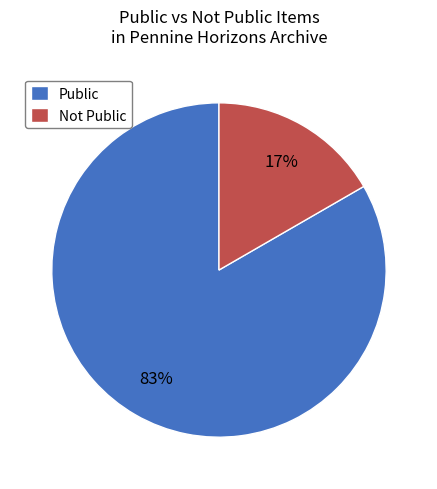

Between Public and Not Public, which is larger?

Public